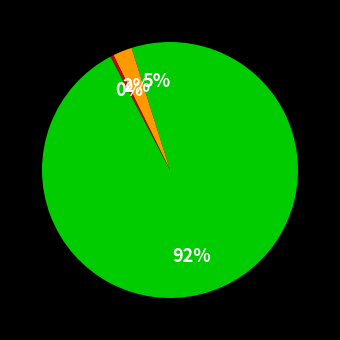

How many slices are in this pie chart?

4